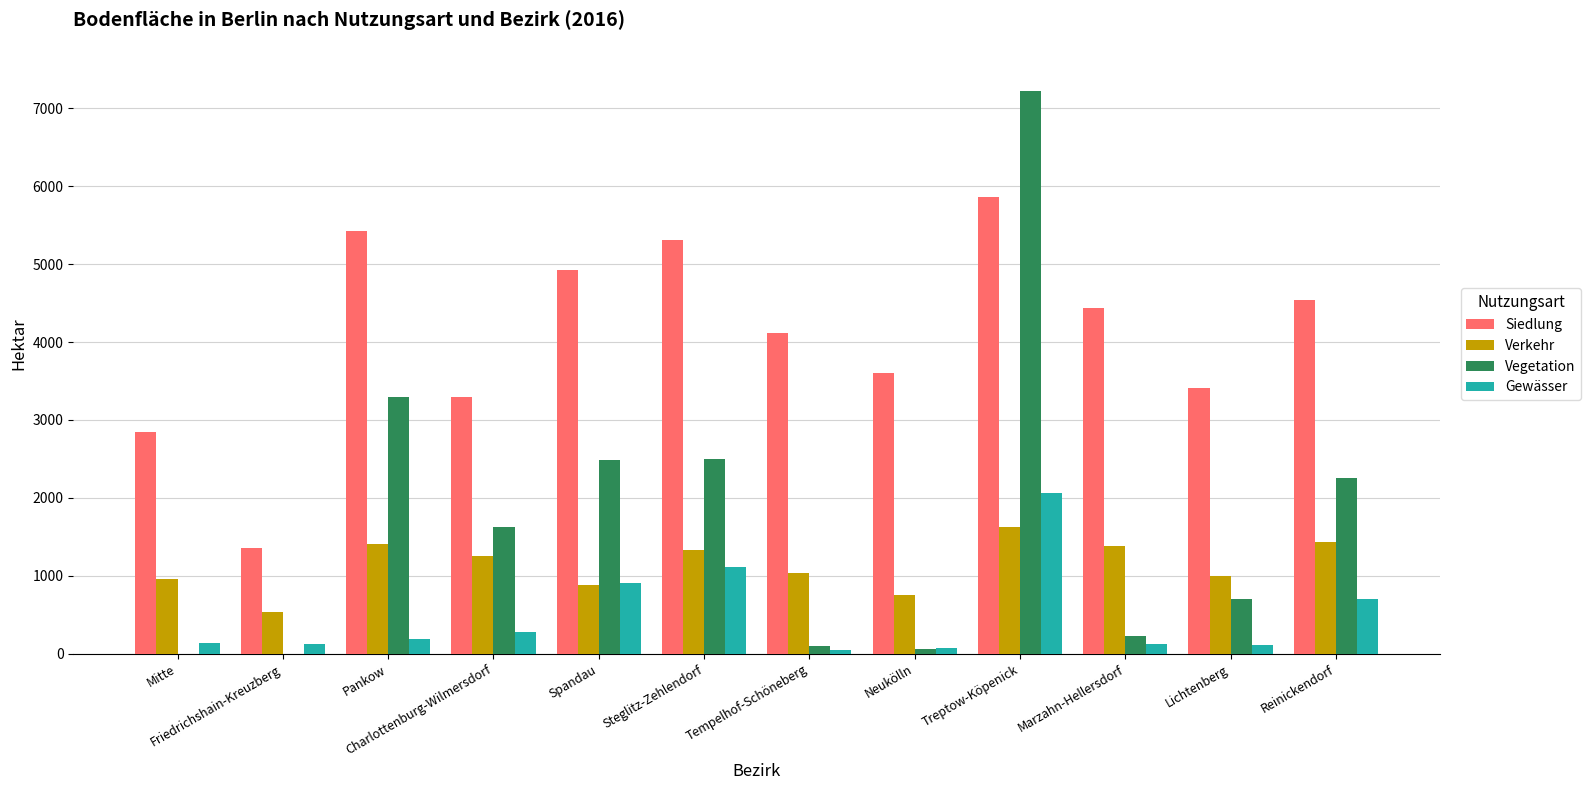

Count the number of categories in the chart.

12